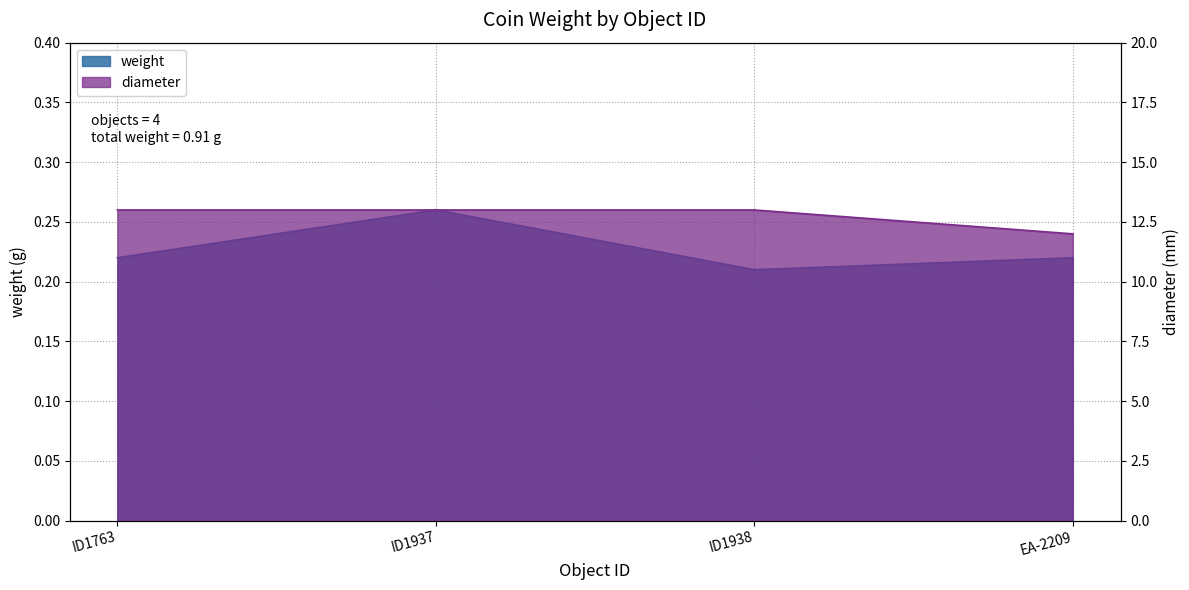

Reading left to right, what are all the values shown in this chart?

0.2	0.3	0.2	0.2